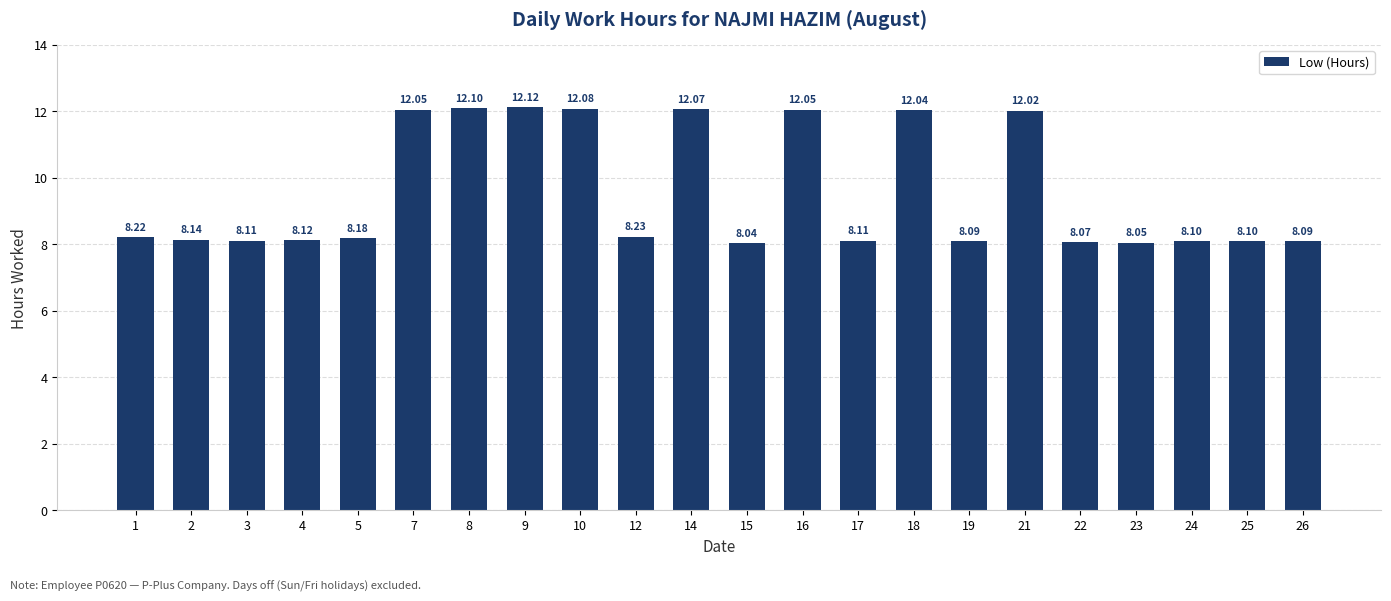

What is the maximum value shown in the chart?

12.1